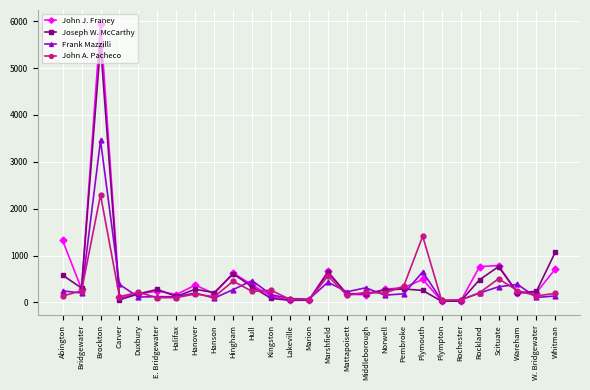

At how many categories does at least one series exceed 5928?

1